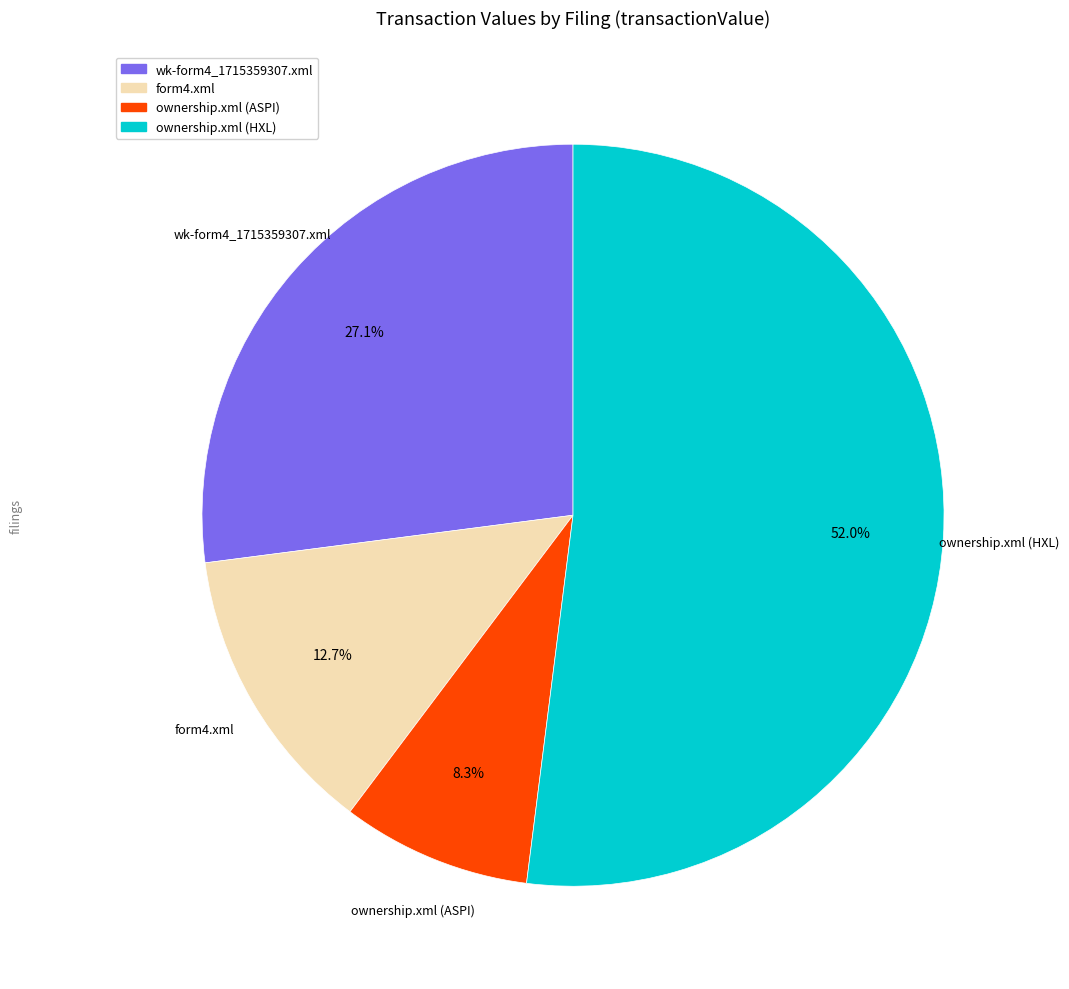

Count the number of slices in the pie.

4